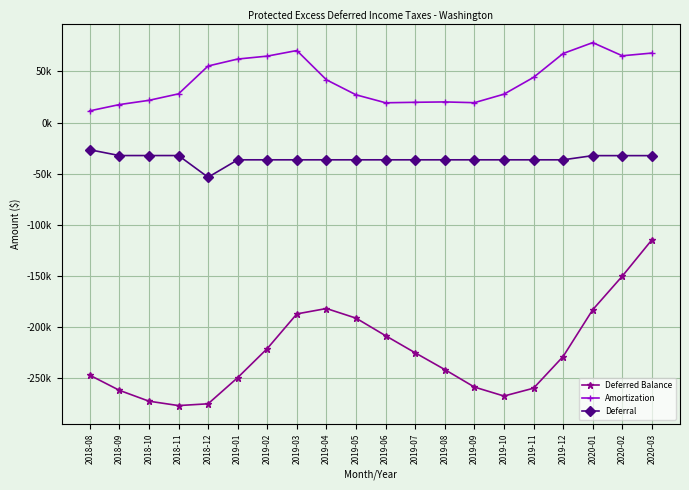

Reading right to left, extract all data points from this chart.

Deferred Balance: 2020-03=-114602.4	2020-02=-150082.0	2020-01=-182916.7	2019-12=-228610.2	2019-11=-259574.6	2019-10=-267227.2	2019-09=-258456.7	2019-08=-241365.4	2019-07=-225020.8	2019-06=-208315.1	2019-05=-191134.7	2019-04=-181732.6	2019-03=-186993.8	2019-02=-220858.9	2019-01=-249266.0	2018-12=-274816.1	2018-11=-276551.4	2018-10=-272259.7	2018-09=-261633.6	2018-08=-246852.0
Amortization: 2020-03=67843.0	2020-02=65198.1	2020-01=78056.9	2019-12=67417.5	2019-11=44105.6	2019-10=27682.6	2019-09=19361.7	2019-08=20108.5	2019-07=19747.4	2019-06=19272.6	2019-05=27051.0	2019-04=41714.2	2019-03=70318.2	2019-02=64860.1	2019-01=62003.2	2018-12=55207.2	2018-11=27988.4	2018-10=21654.1	2018-09=17498.4	2018-08=11388.8
Deferral: 2020-03=-32363.4	2020-02=-32363.4	2020-01=-32363.4	2019-12=-36453.1	2019-11=-36453.1	2019-10=-36453.1	2019-09=-36453.1	2019-08=-36453.1	2019-07=-36453.1	2019-06=-36453.1	2019-05=-36453.1	2019-04=-36453.1	2019-03=-36453.1	2019-02=-36453.1	2019-01=-36453.1	2018-12=-53472.0	2018-11=-32280.1	2018-10=-32280.1	2018-09=-32280.1	2018-08=-26603.6